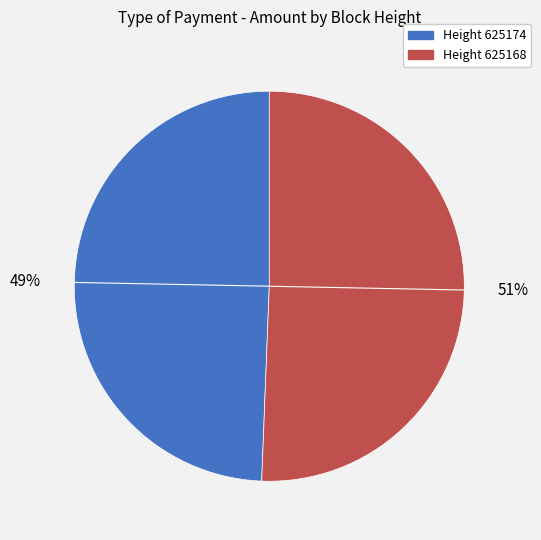

To the nearest percent, what is the average slice percentage?

50%